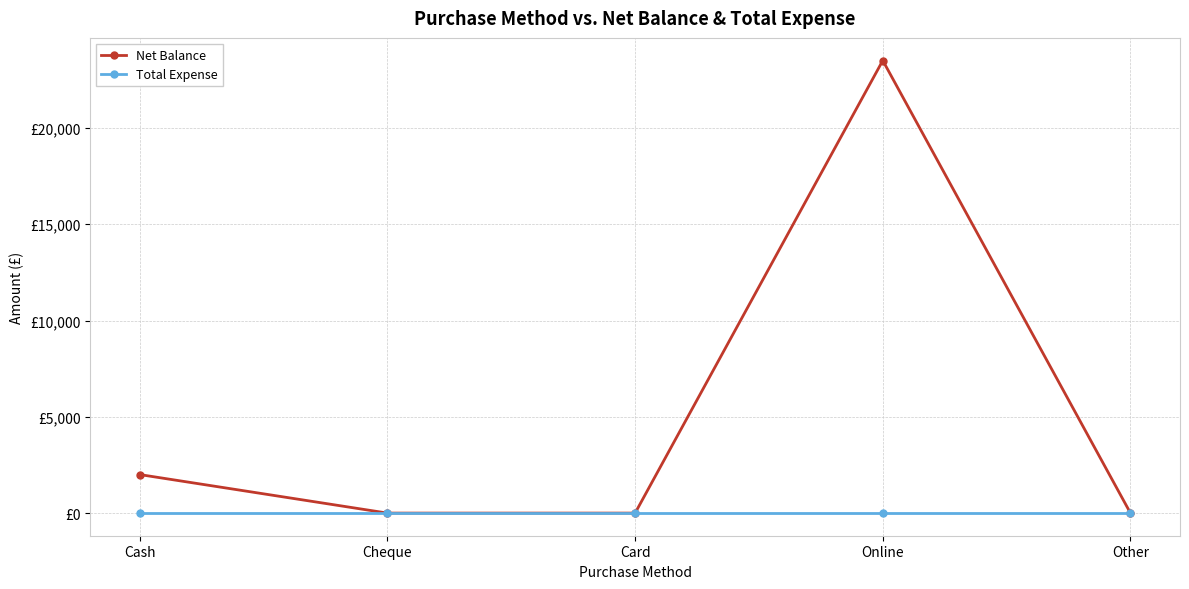

Does the chart have visible grid lines?

Yes